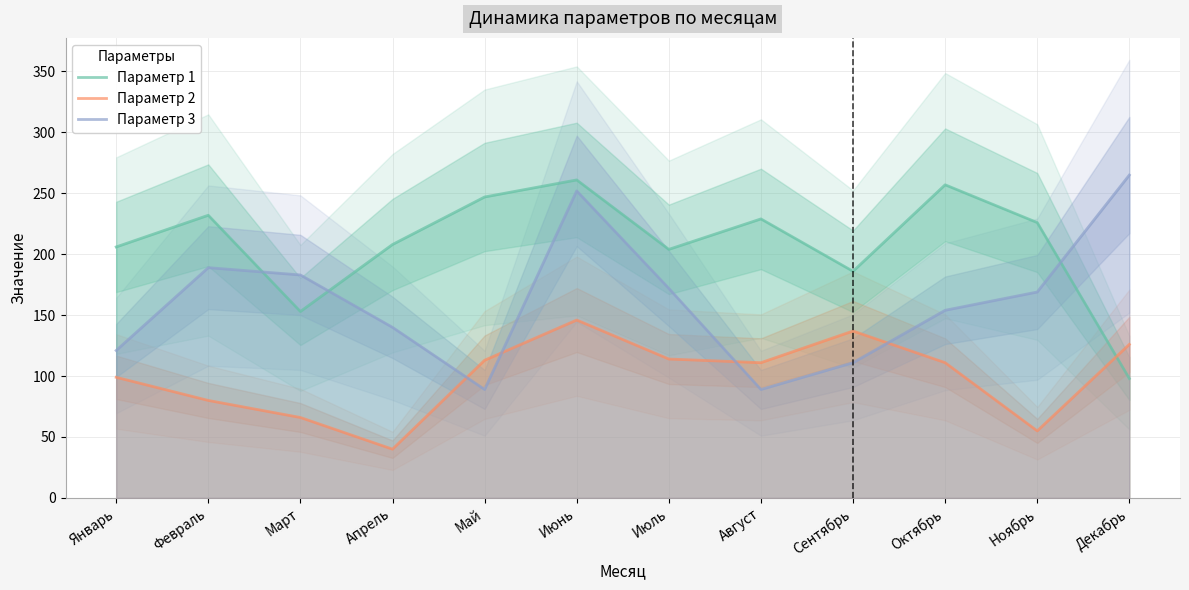

Reading left to right, list all the values displayed in this chart.

Параметр 1: Январь=206	Февраль=232	Март=153	Апрель=208	Май=247	Июнь=261	Июль=204	Август=229	Сентябрь=186	Октябрь=257	Ноябрь=226	Декабрь=98
Параметр 2: Январь=99	Февраль=80	Март=66	Апрель=40	Май=113	Июнь=146	Июль=114	Август=111	Сентябрь=137	Октябрь=111	Ноябрь=55	Декабрь=126
Параметр 3: Январь=121	Февраль=189	Март=183	Апрель=140	Май=89	Июнь=252	Июль=172	Август=89	Сентябрь=111	Октябрь=154	Ноябрь=169	Декабрь=265